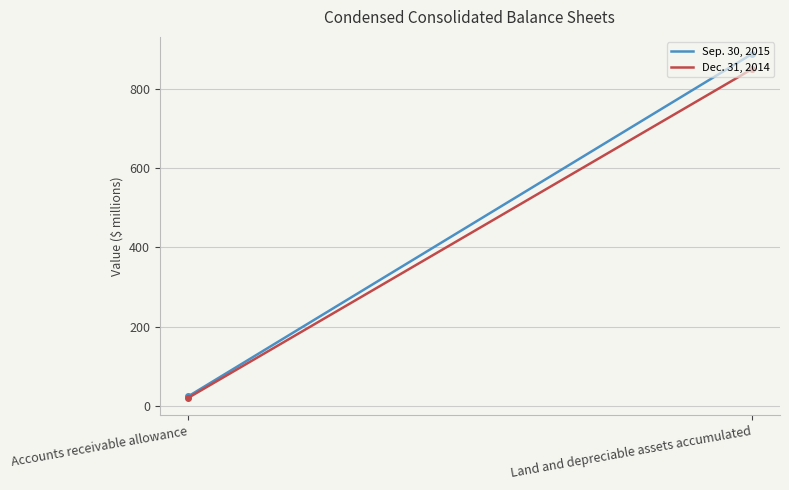

How many lines are shown in the chart?

2